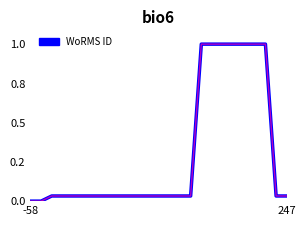

Does the chart display data point markers on the line(s)?

No